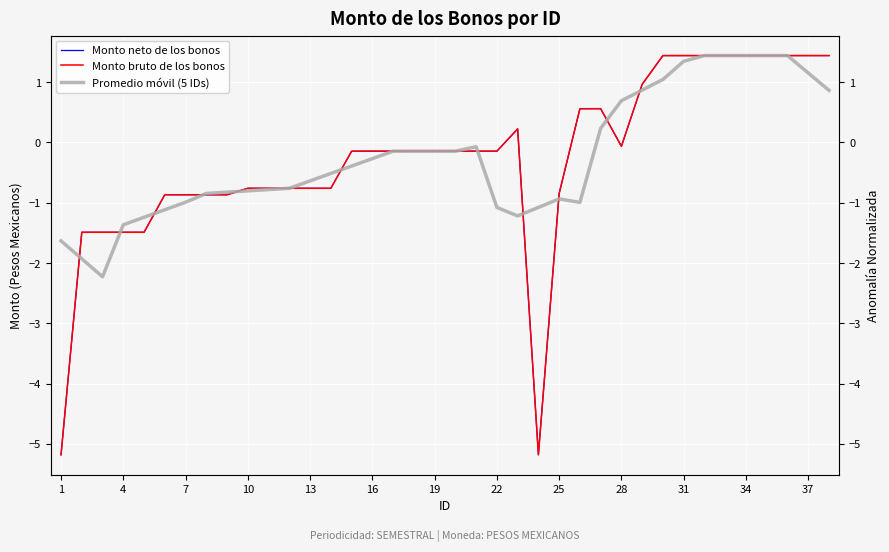

At how many categories does at least one series exceed 0?

14